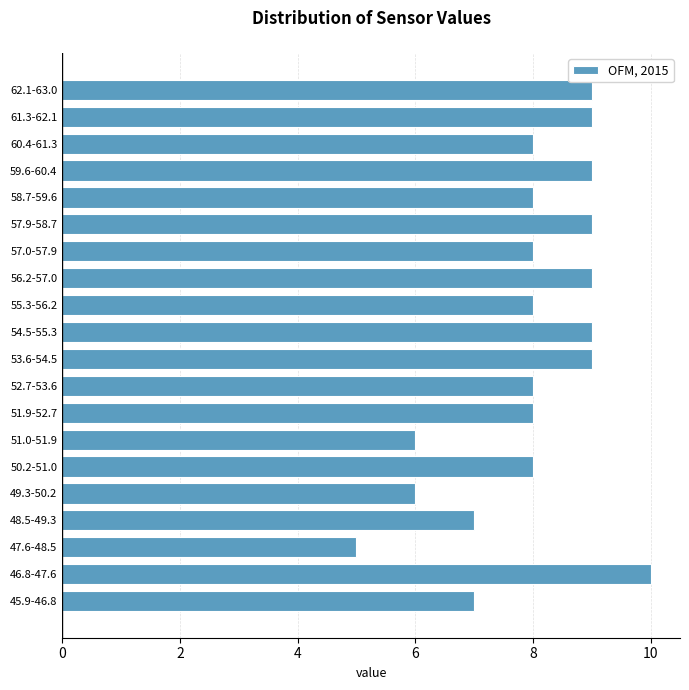

Reading bottom to top, transcribe all the data shown in this chart.

45.9-46.8=7	46.8-47.6=10	47.6-48.5=5	48.5-49.3=7	49.3-50.2=6	50.2-51.0=8	51.0-51.9=6	51.9-52.7=8	52.7-53.6=8	53.6-54.5=9	54.5-55.3=9	55.3-56.2=8	56.2-57.0=9	57.0-57.9=8	57.9-58.7=9	58.7-59.6=8	59.6-60.4=9	60.4-61.3=8	61.3-62.1=9	62.1-63.0=9